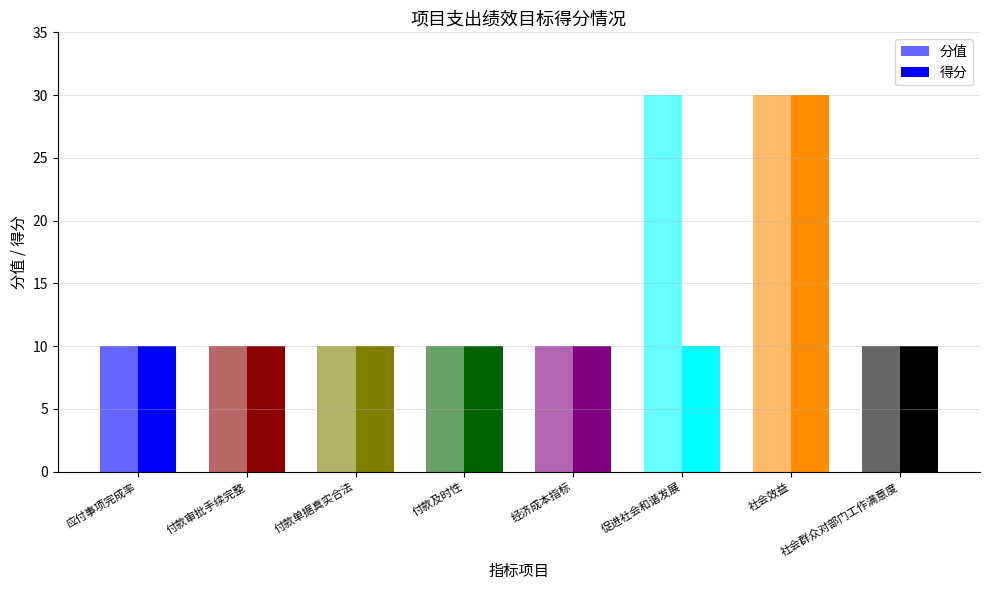

What is the value of the 分值 bar at the 5th from the left?

10